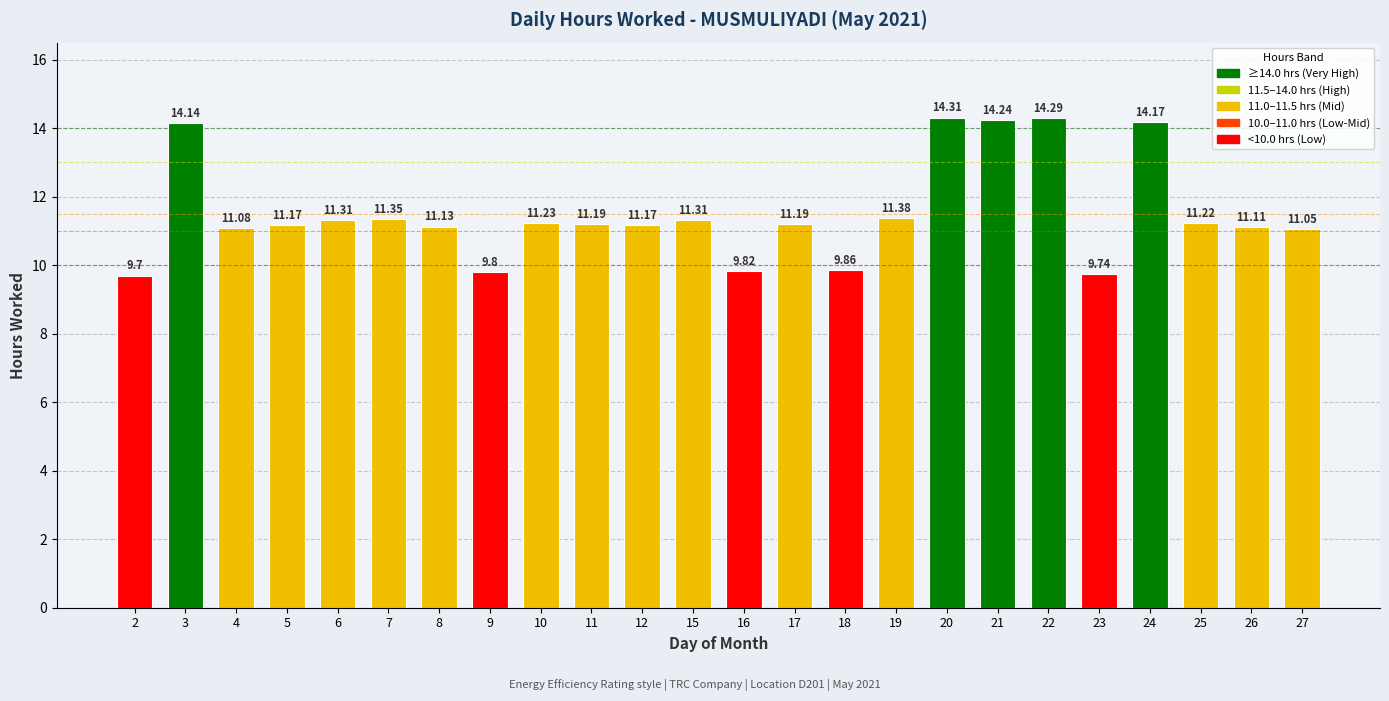

What is the greatest value displayed?

14.3